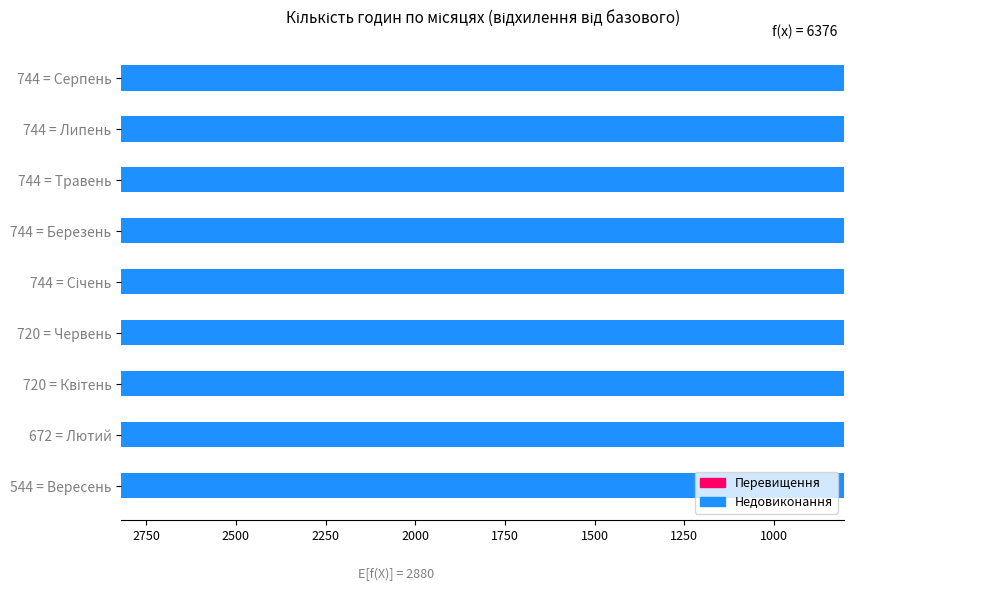

What is the difference between the maximum and minimum values?

200